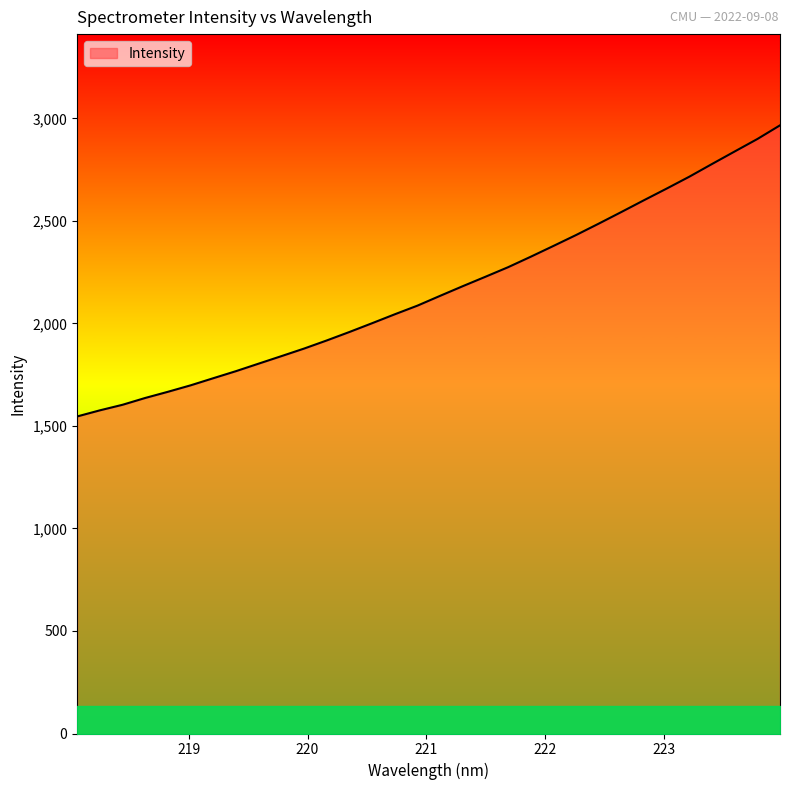

Reading left to right, extract all data points from this chart.

1546.3	1576.1	1603.3	1636.5	1666.7	1698.2	1732.9	1767.3	1804.0	1840.5	1877.4	1917.0	1958.3	2001.1	2044.7	2086.9	2134.7	2181.8	2227.8	2274.4	2325.5	2378.1	2431.3	2486.9	2543.7	2601.2	2658.0	2715.9	2777.8	2838.7	2899.4	2966.2